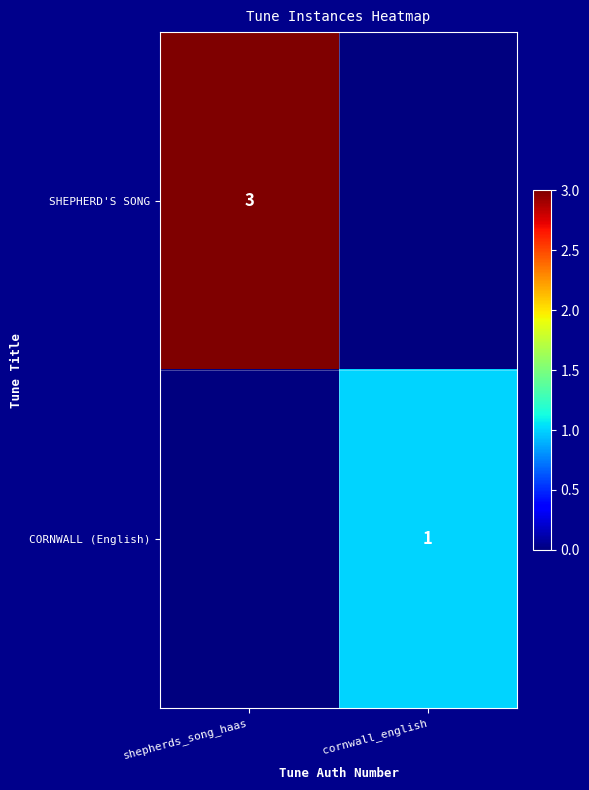

At how many categories does at least one series exceed 0?

2